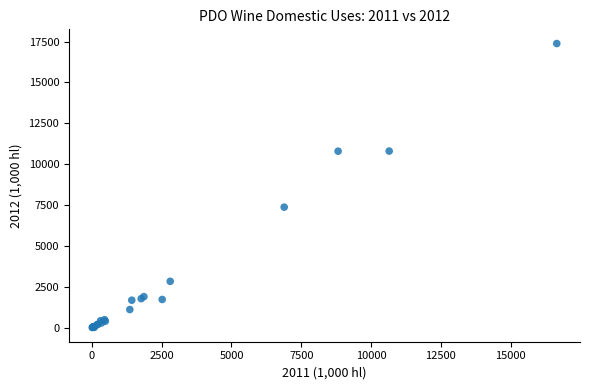

What Y value in the scatter plot is closest to 8697?

7375.0